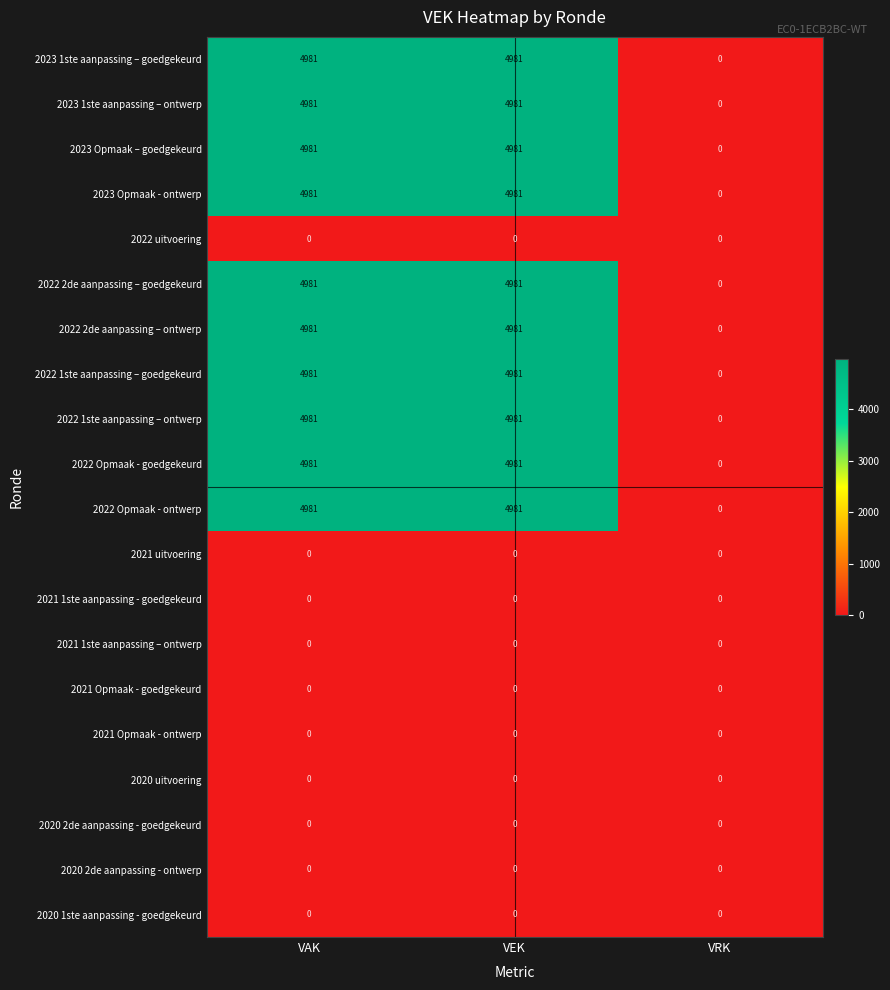

What is the difference between the maximum and minimum values in the 2022 2de aanpassing – ontwerp series?

4981